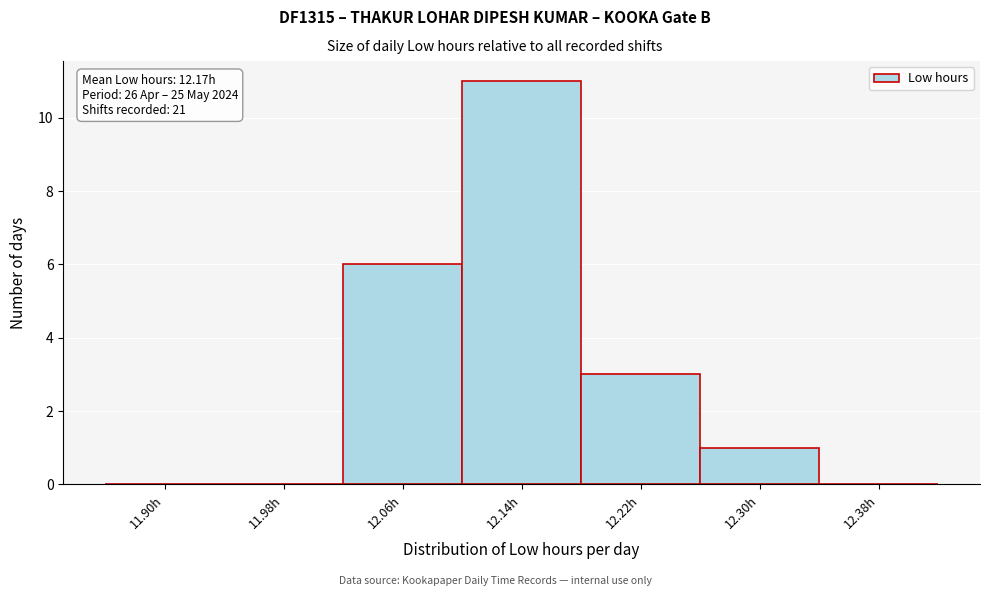

Reading left to right, what are all the values shown in this chart?

11.90h=0	11.98h=0	12.06h=6	12.14h=11	12.22h=3	12.30h=1	12.38h=0